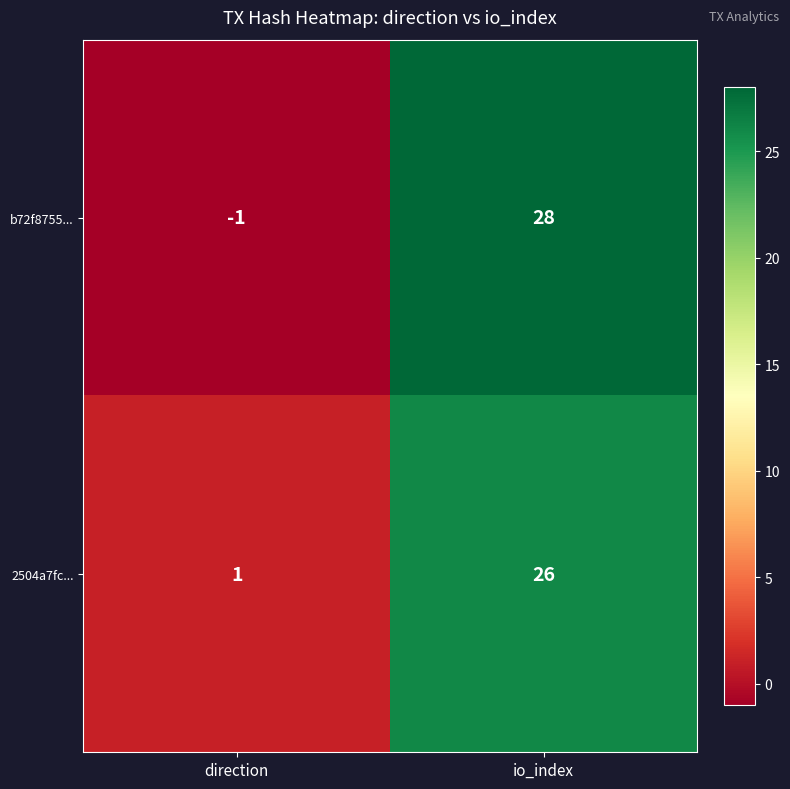

What is the maximum value for b72f8755...?

28